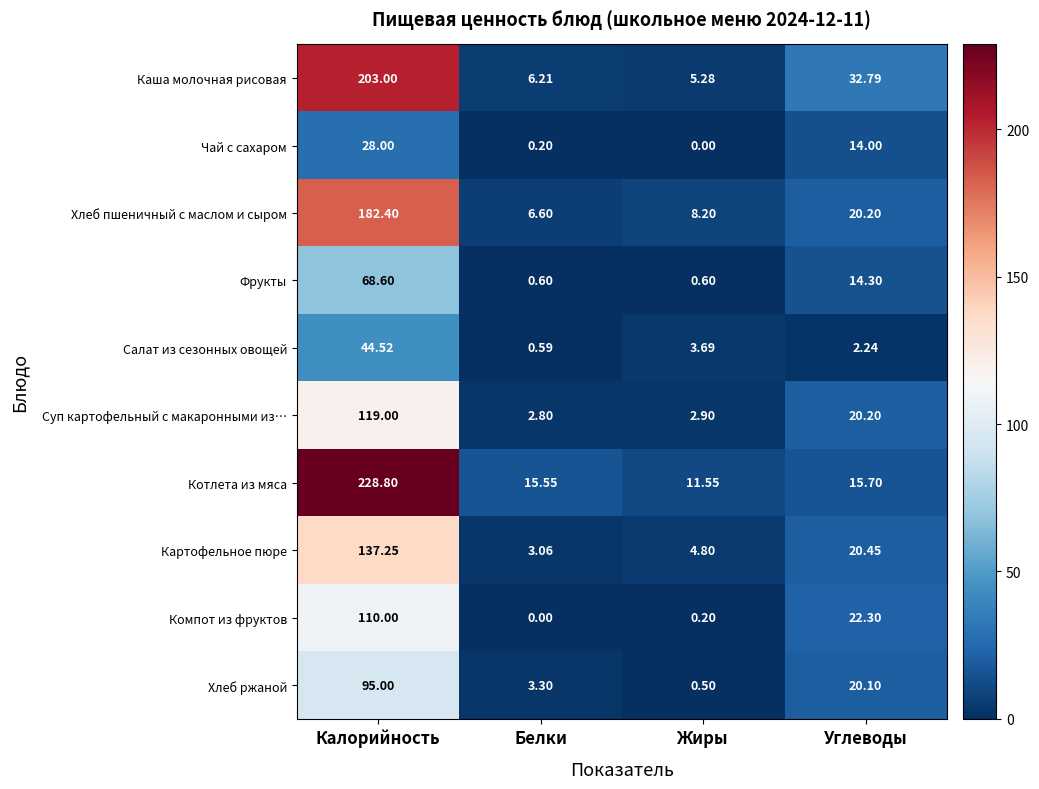

Where is Салат из сезонных овощей nearest to the value 22?

Жиры